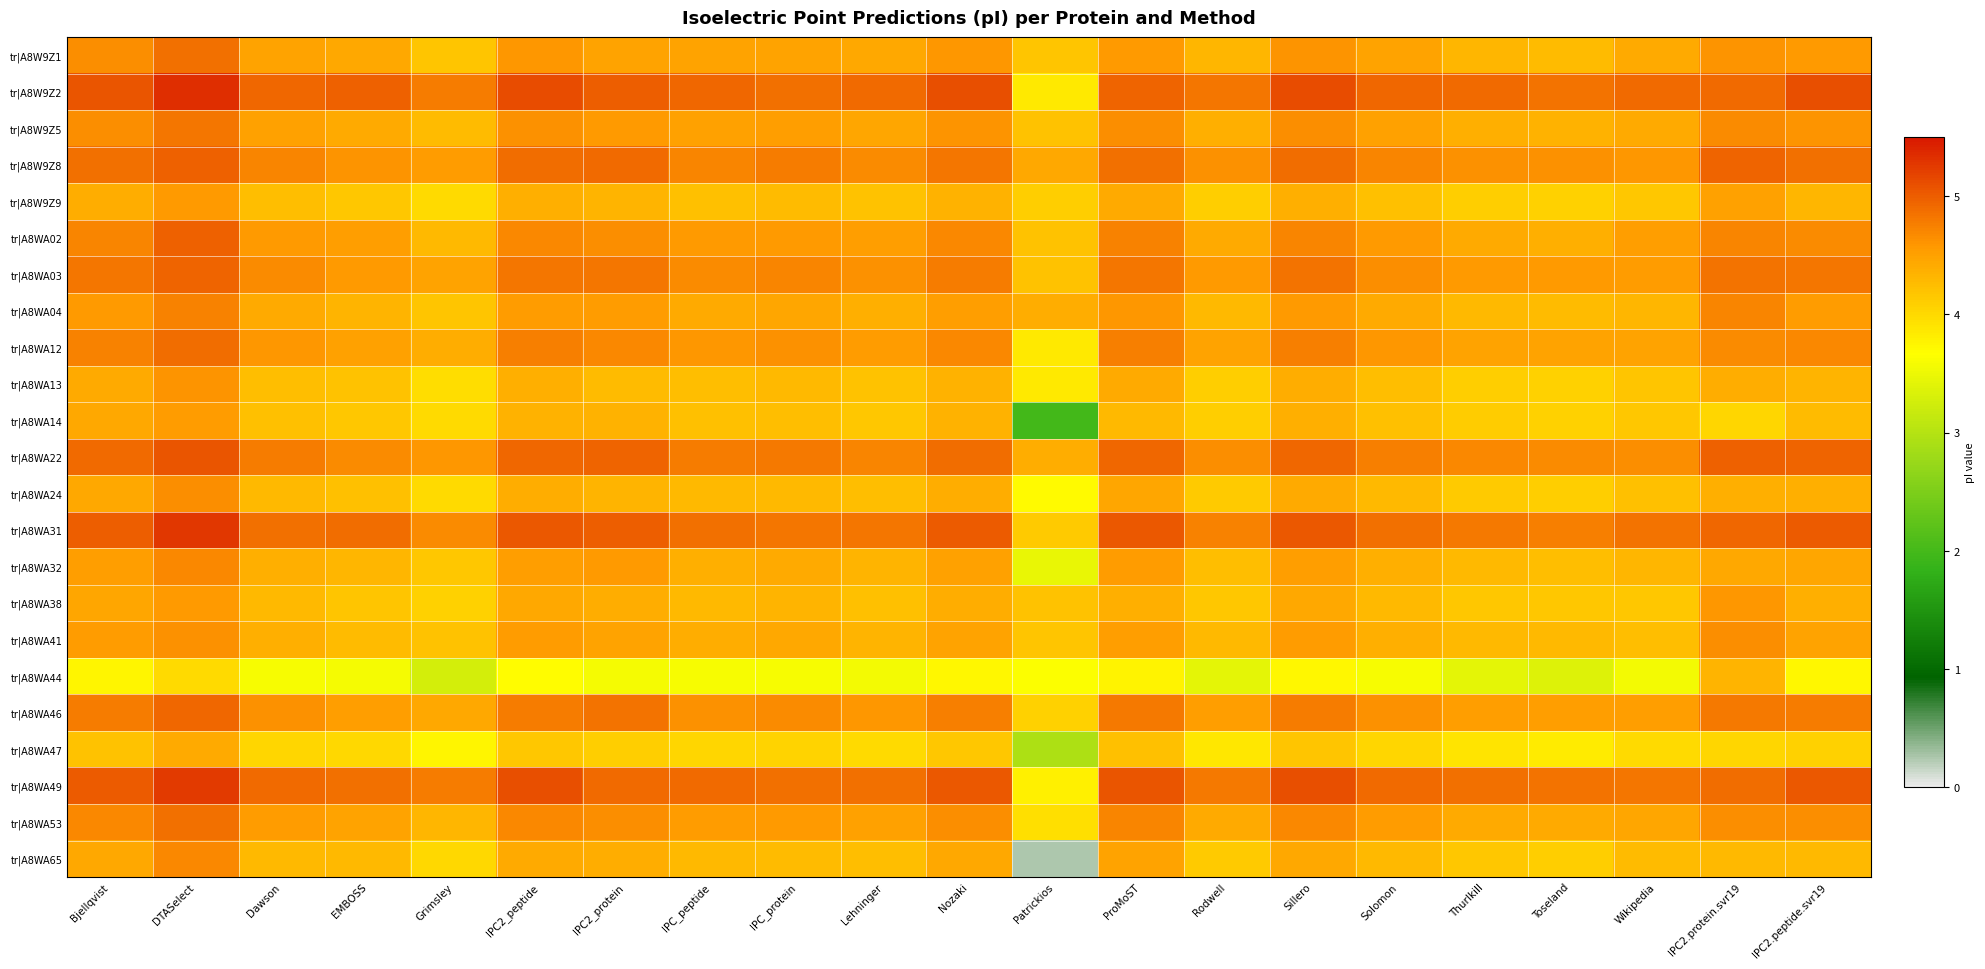

Count the number of data series in this chart.

23